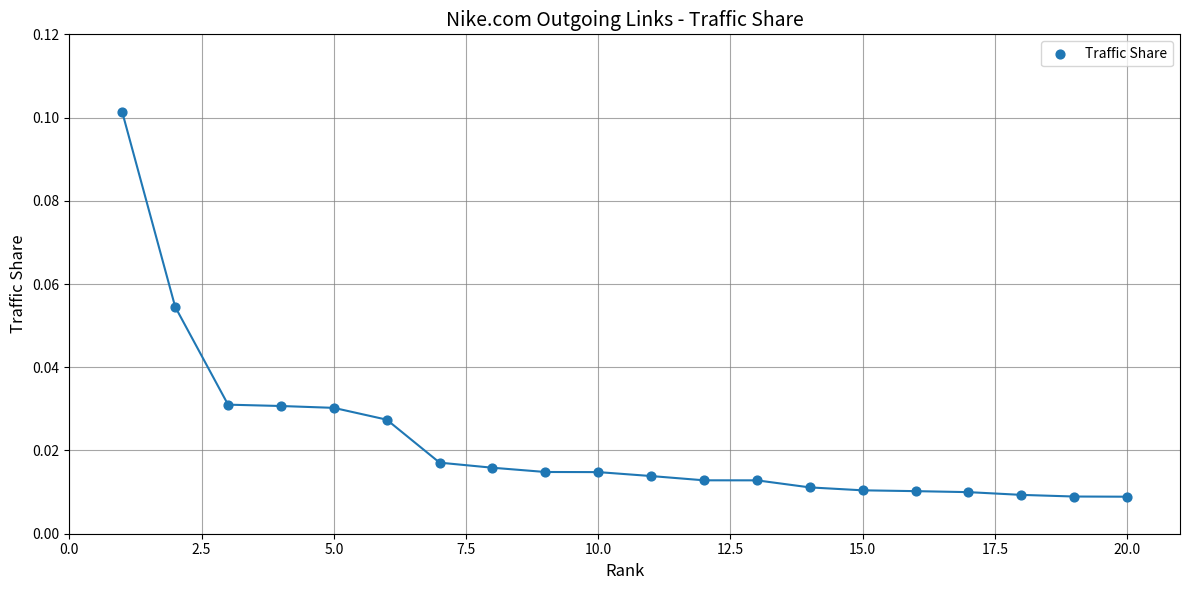

What is the range of X values (max minus min)?

19.0